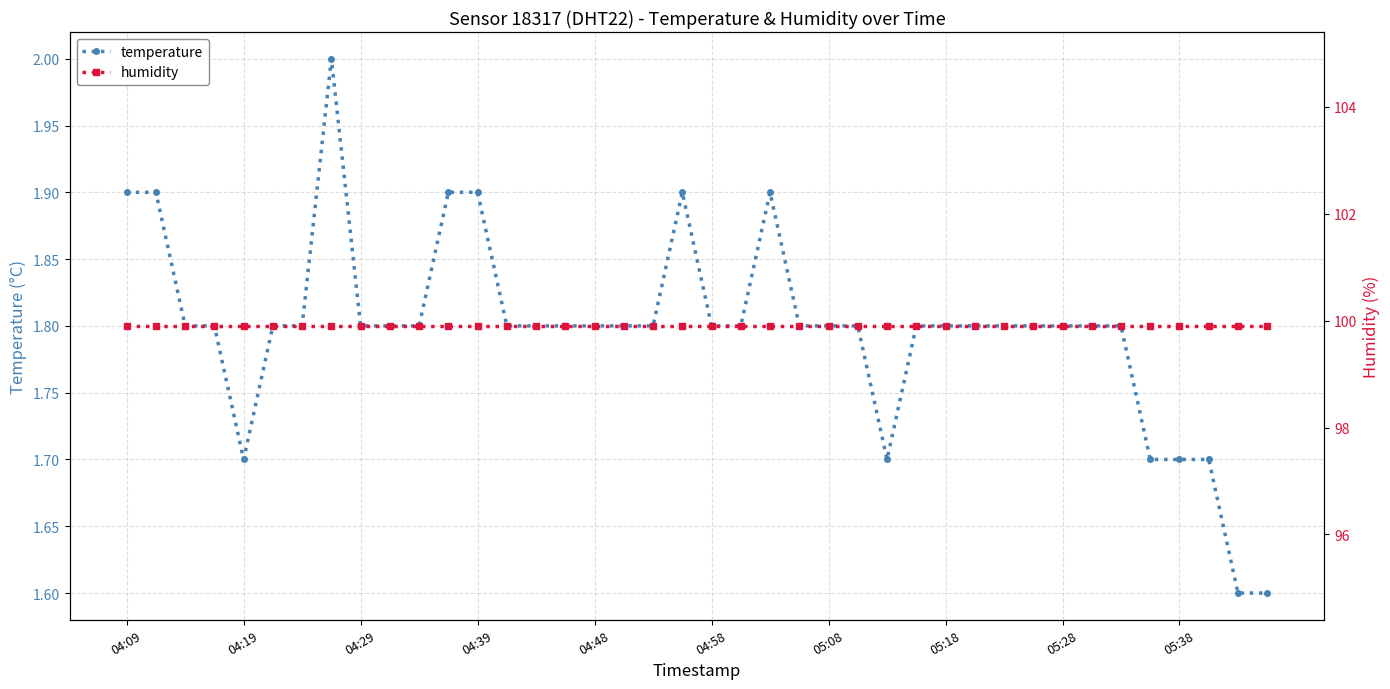

Which series has the largest total across all categories?

humidity